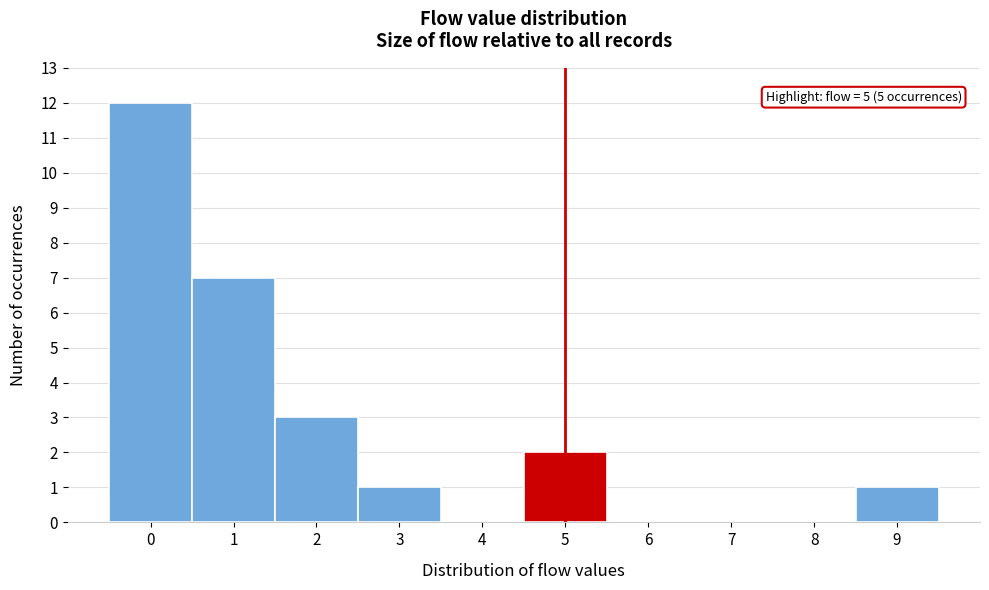

Over which range of the x-axis is the bar tallest?

-0.5 to 0.5